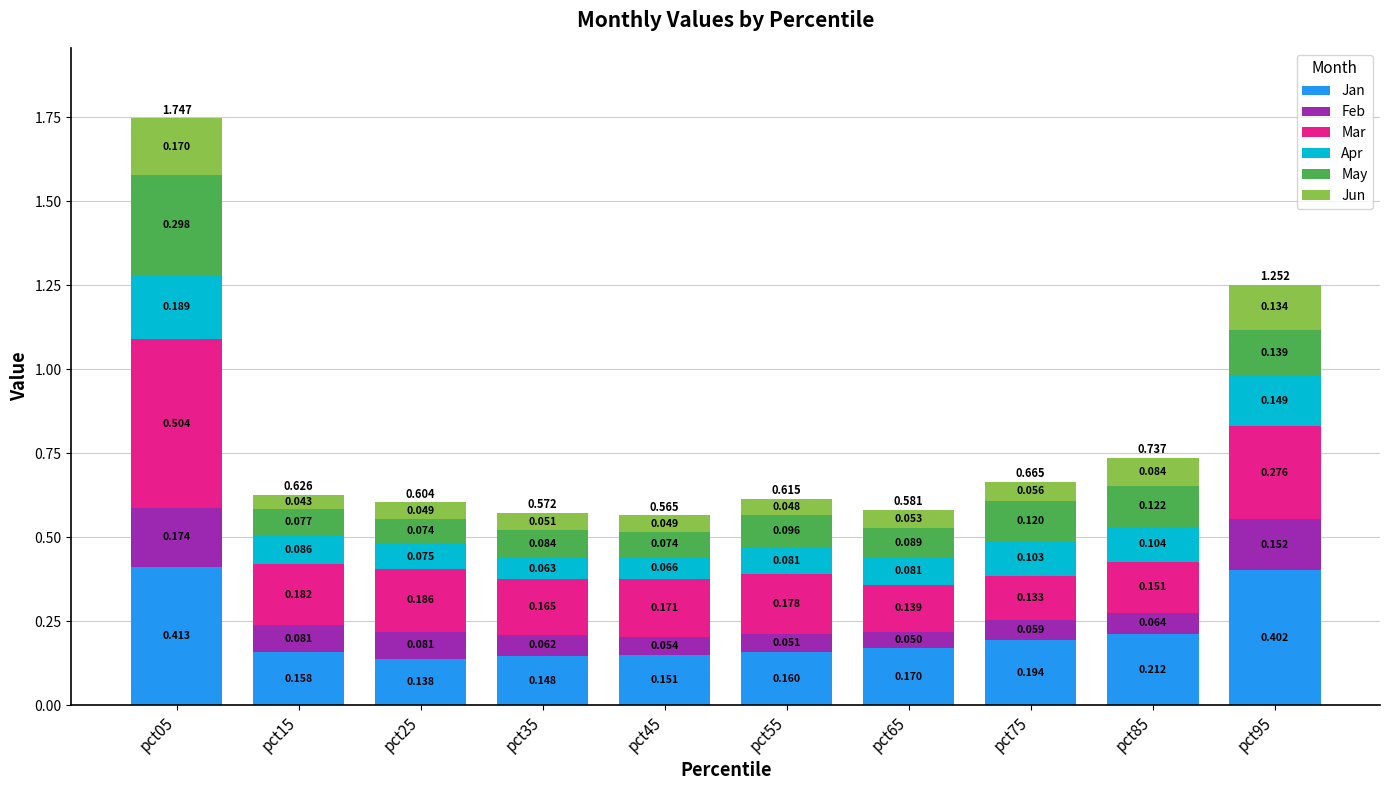

Rank the series by their maximum value, from lowest to highest.

Jun, Feb, Apr, May, Jan, Mar